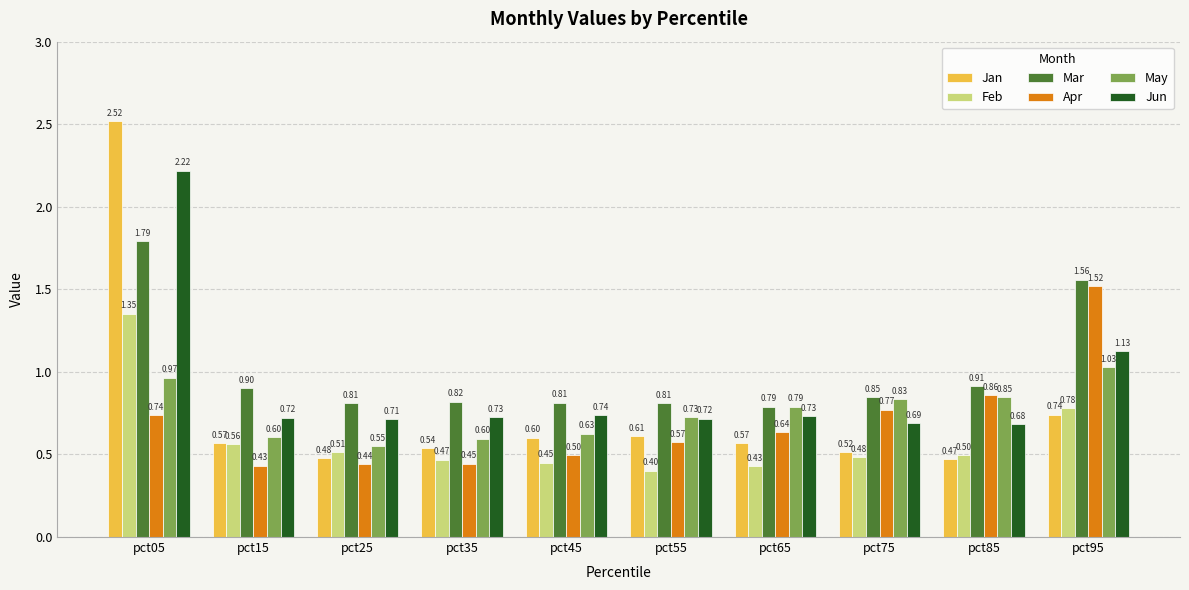

Are the bars horizontal?

No